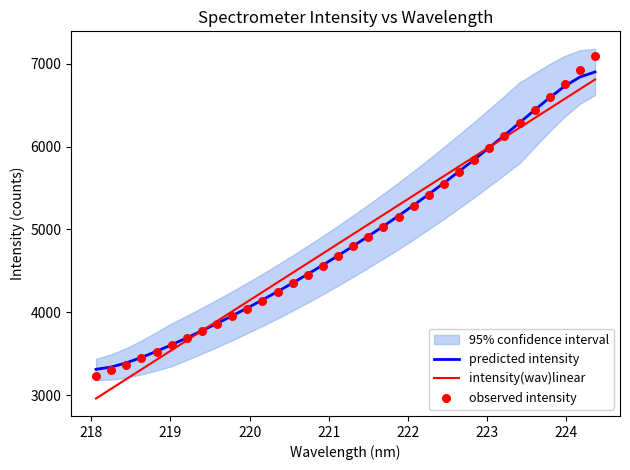

Which series reaches the maximum Y coordinate?

observed intensity